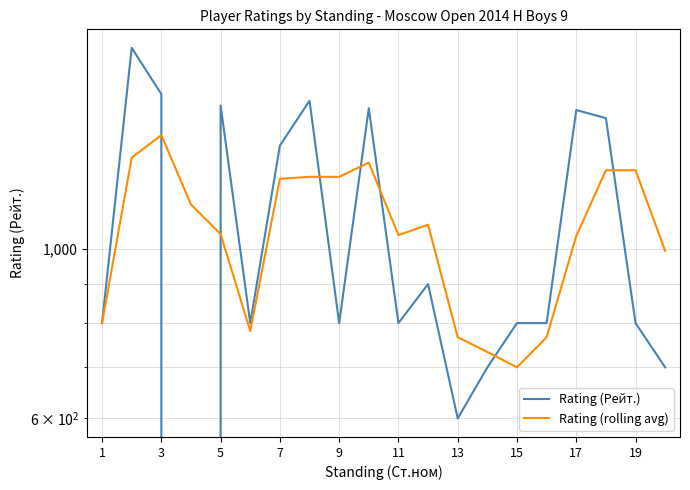

What is the difference between the second highest and second lowest values in the Rating (Рейт.) series?

997.0